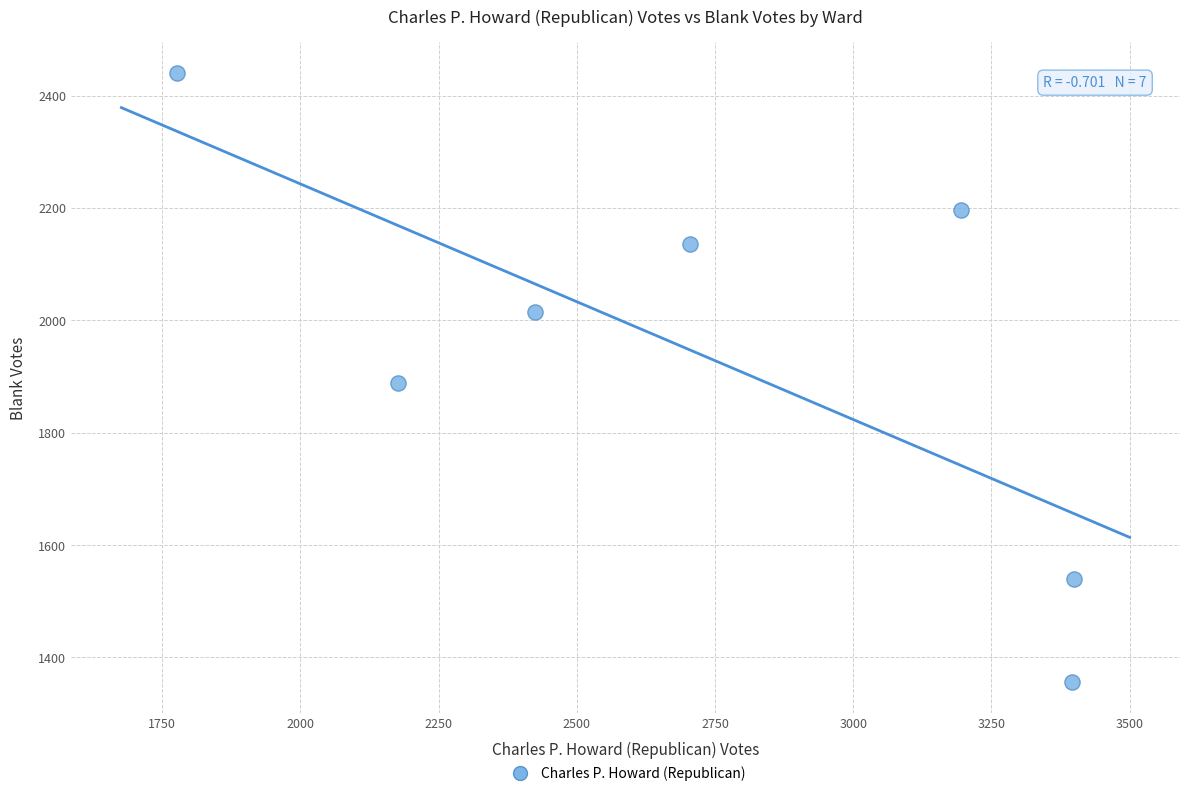

What is the average Y value?

1939